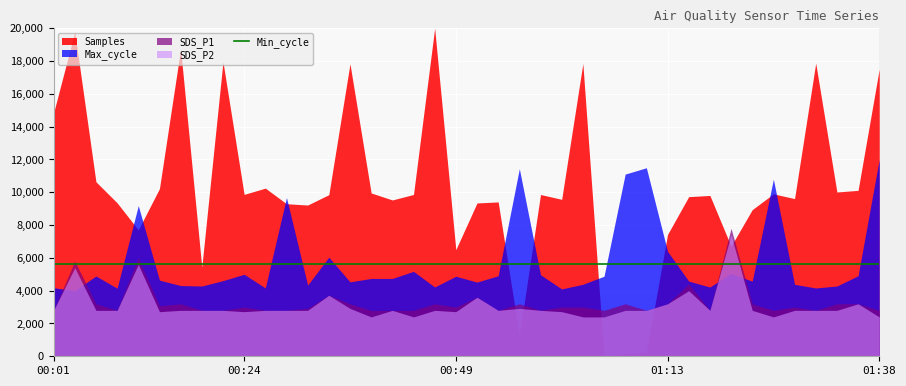

True or false: Max_cycle and SDS_P2 intersect in this chart.

False